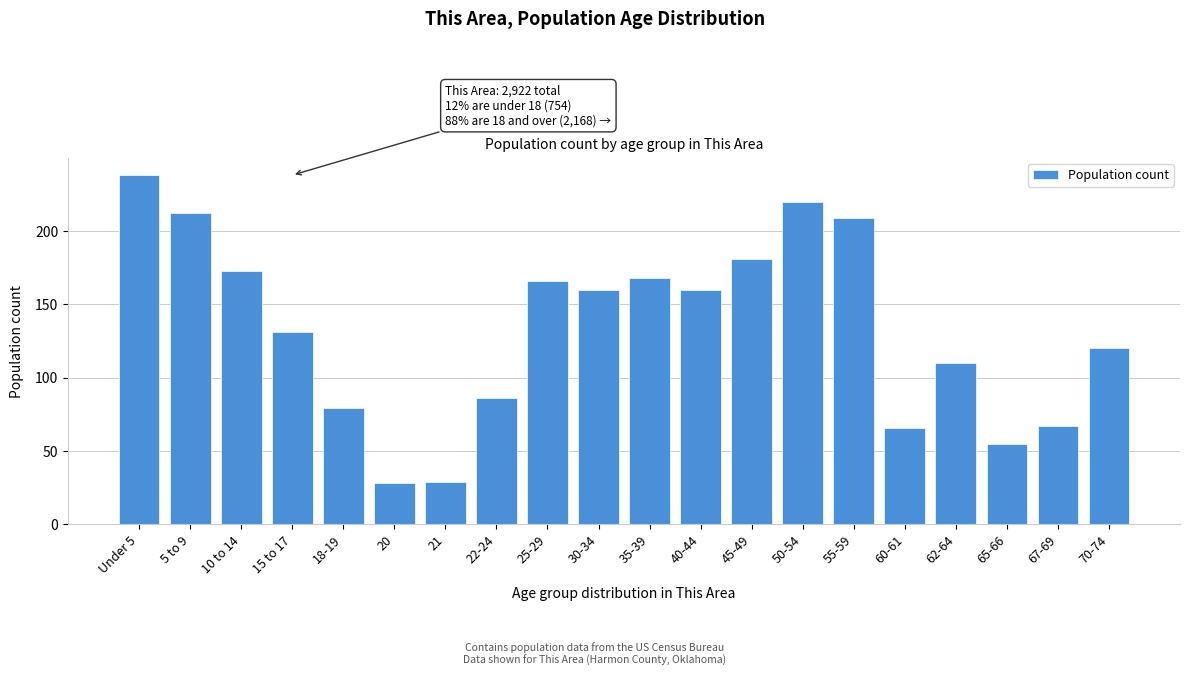

Reading left to right, extract all data points from this chart.

Under 5=238	5 to 9=212	10 to 14=173	15 to 17=131	18-19=79	20=28	21=29	22-24=86	25-29=166	30-34=160	35-39=168	40-44=160	45-49=181	50-54=220	55-59=209	60-61=66	62-64=110	65-66=55	67-69=67	70-74=120